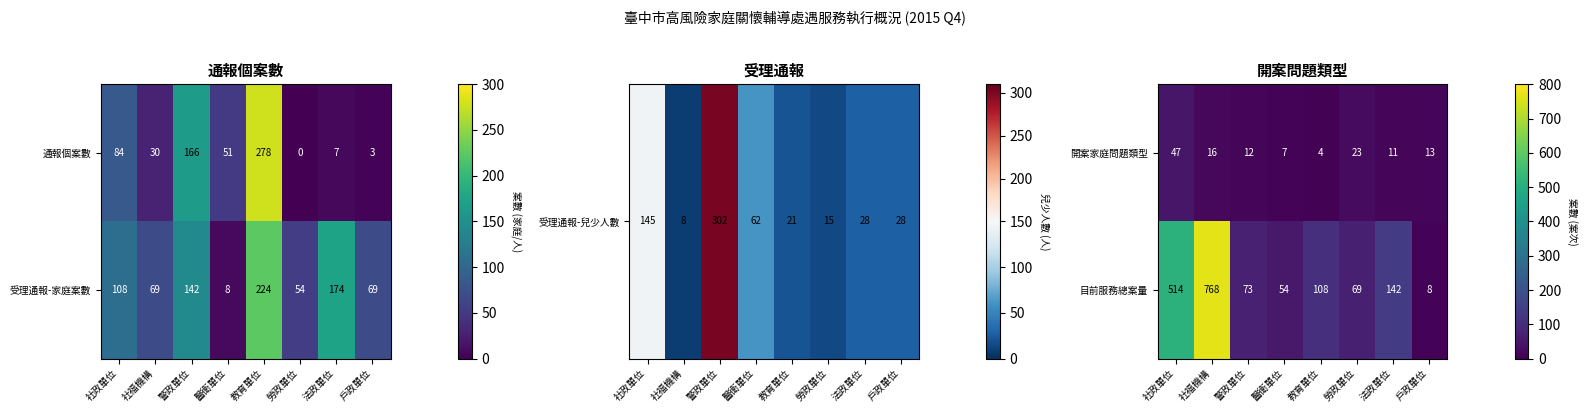

At which label does 開案家庭問題類型 reach its peak?

社政單位